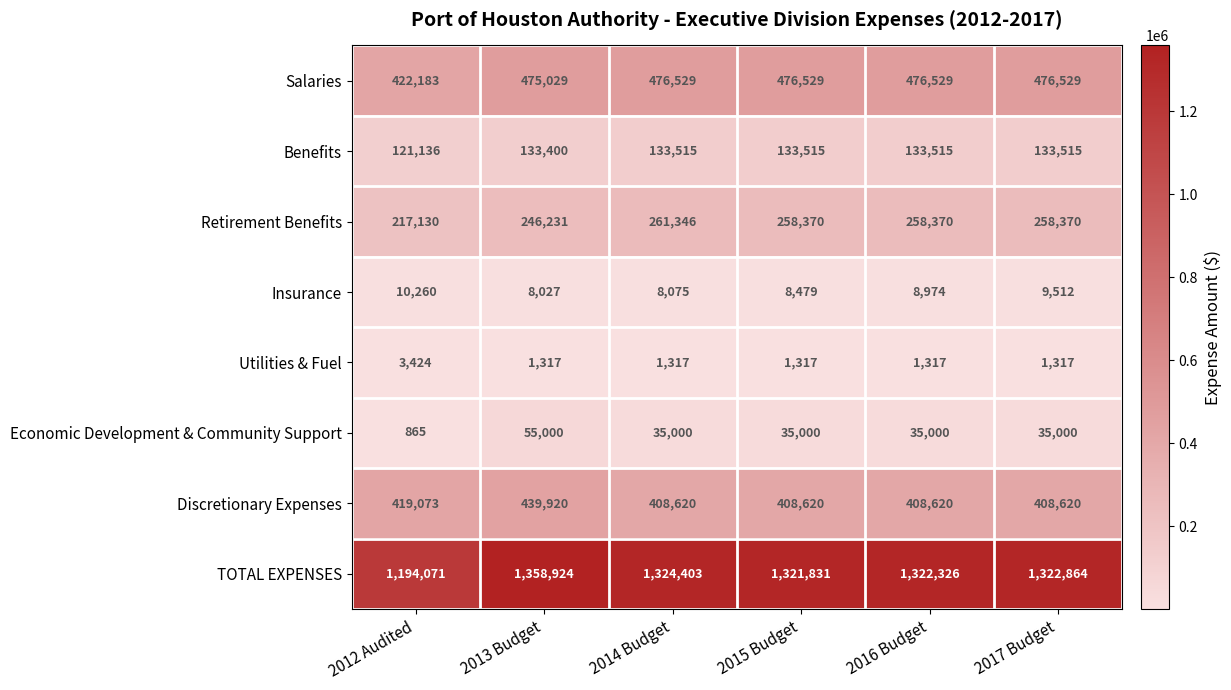

Is it true that Utilities & Fuel equals 2240 at 2013 Budget?

False